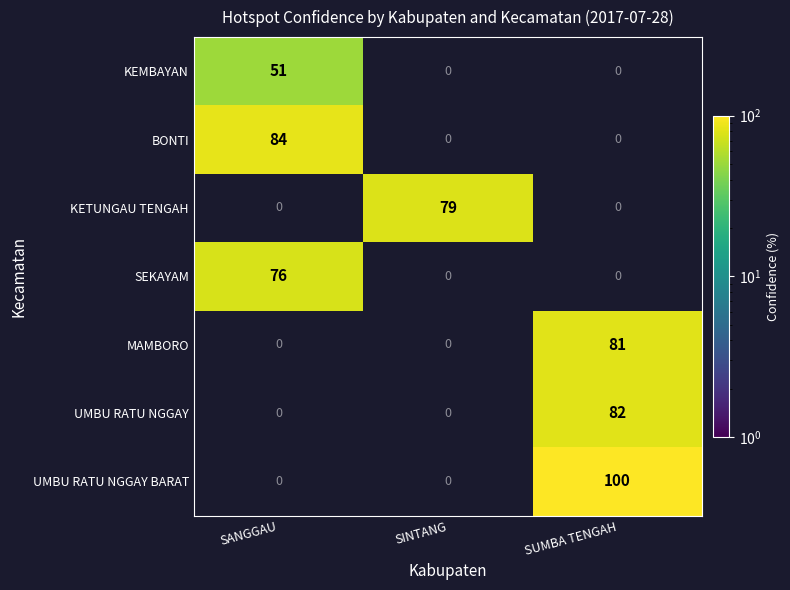

What is the total value across all series at SANGGAU?

211